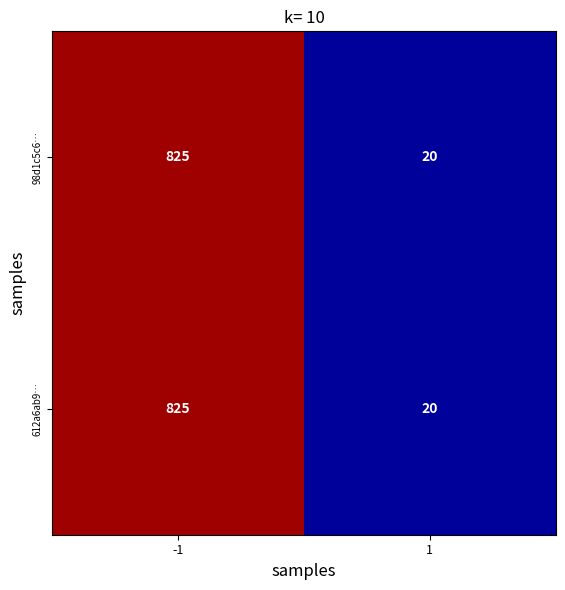

List the labels in order of 612a6ab9… value, smallest first.

1, -1